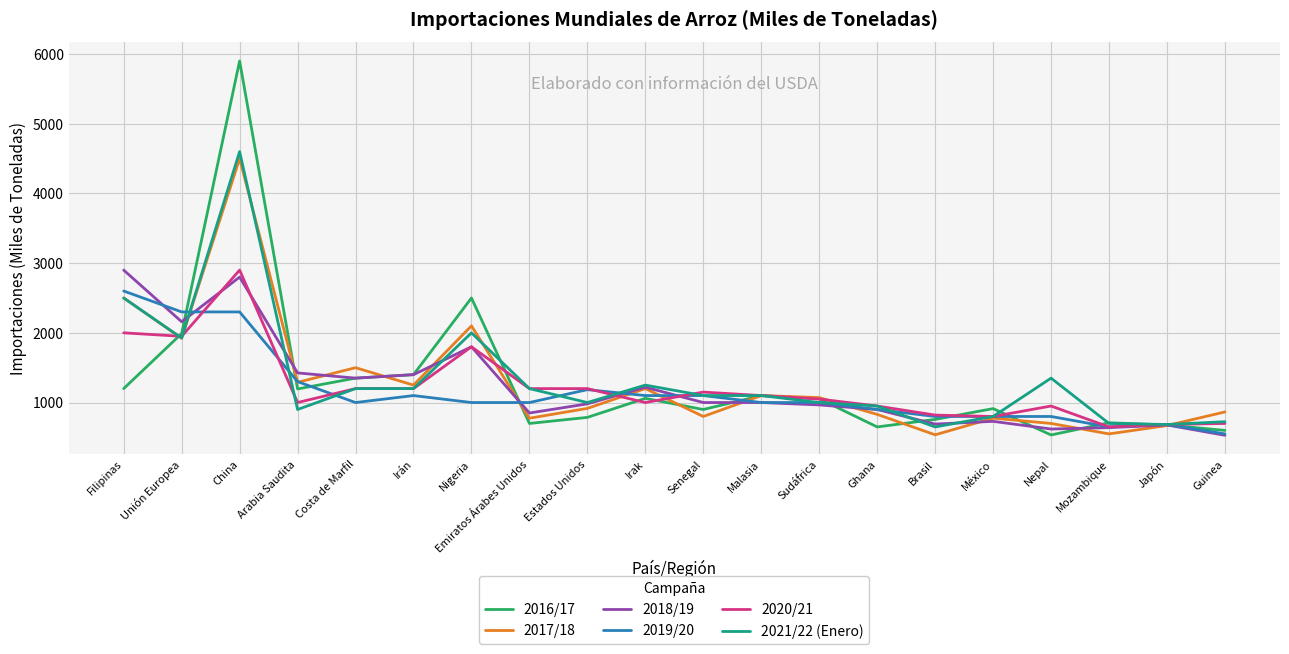

What is the difference between the 2021/22 (Enero) values at Japón and Mozambique?

15